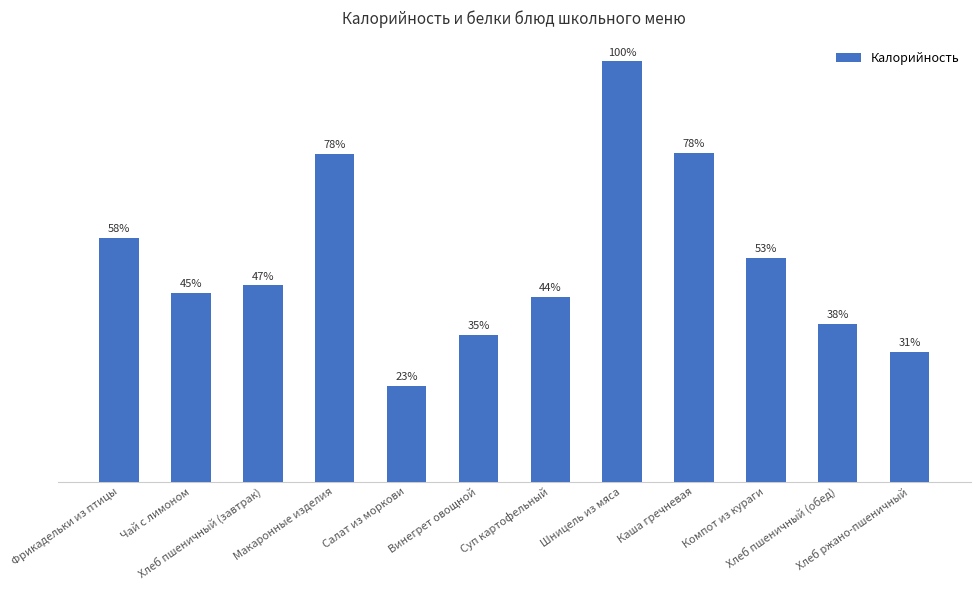

What is the difference between the maximum and second lowest values?

148.8